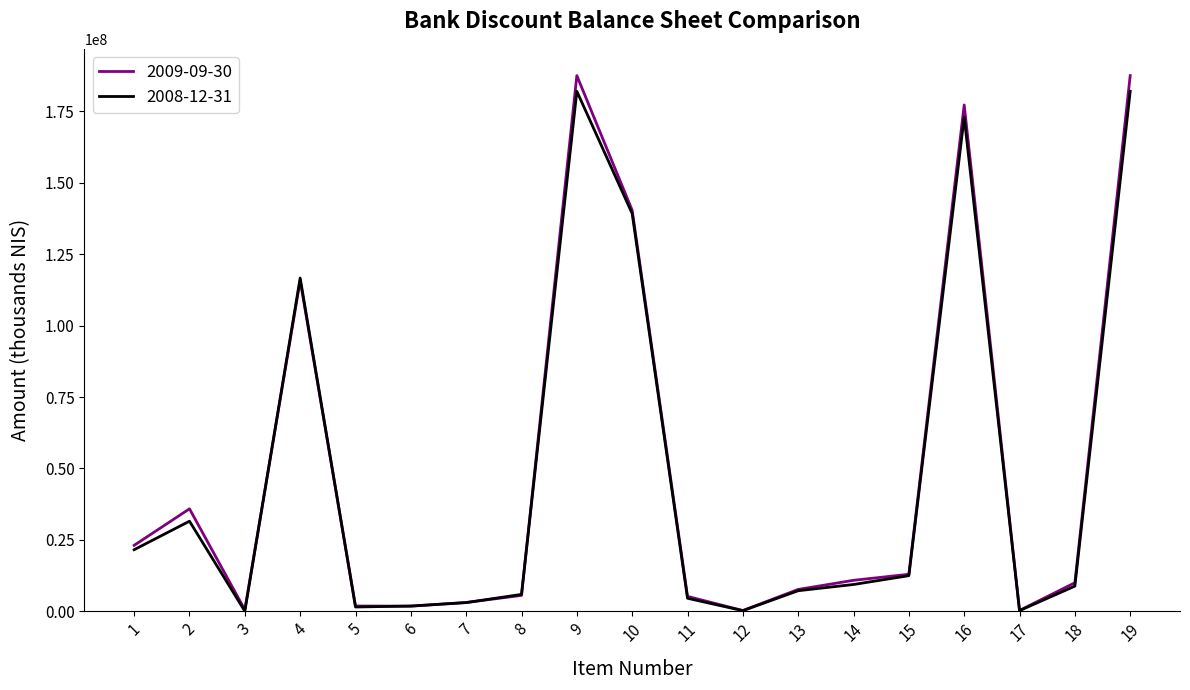

At which label is 2009-09-30 closest to 93895000?

4